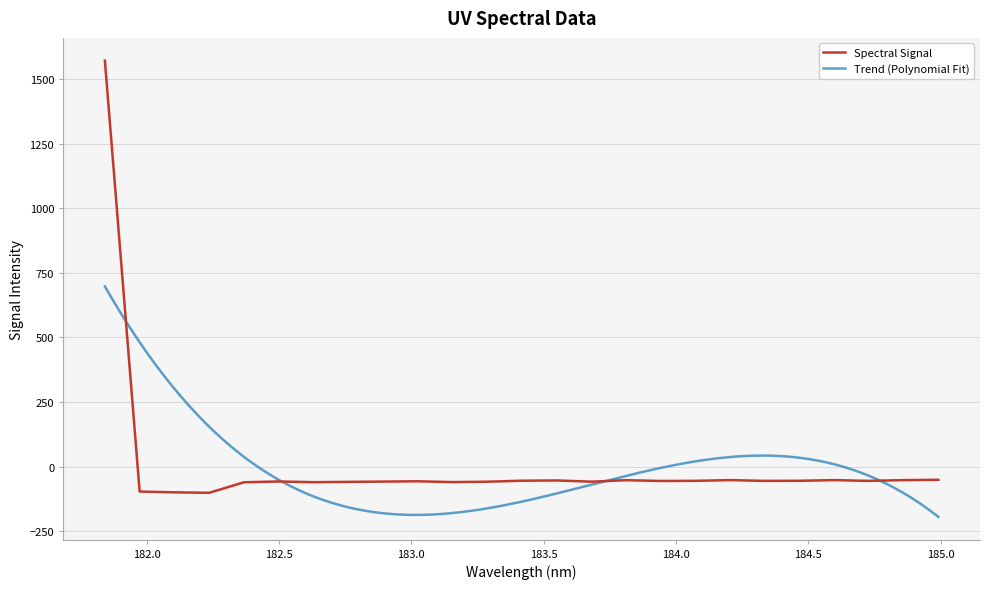

Rank the categories by value from highest to lowest.

181.8418, 184.9911297472, 184.2046578328, 184.5979655002, 184.8600909338, 183.811206745, 183.5488263418, 183.4176122368, 184.46687888, 184.0735234058, 184.7290361848, 184.3357763242, 183.9423730432, 183.0238743082, 182.498667305, 182.8925964608, 183.6800245112, 183.2863821962, 182.7613026778, 183.15513622, 182.6299929592, 182.3673257152, 181.9732053322, 182.1045947288, 182.2359681898